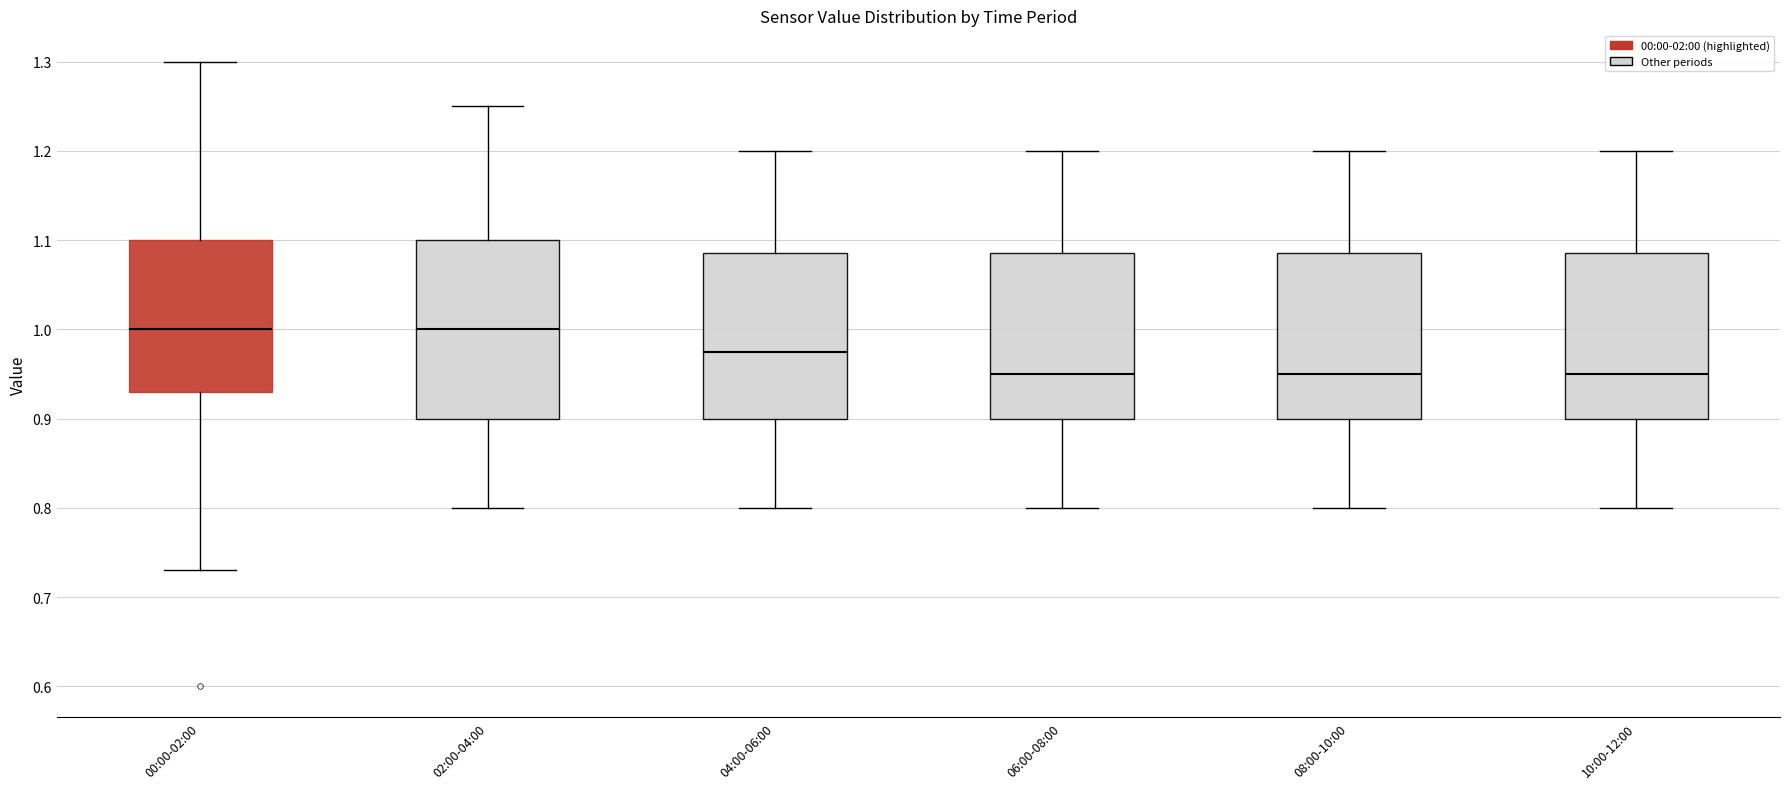

Reading left to right, read every box against the y-axis: the position of its median line, the range the box covers, and the ends of its whiskers. The values are not printed on the chart, so give them approximately, as read against the axis.

00:00-02:00: median 1.00, box 0.93 to 1.10, whiskers 0.73 to 1.30
02:00-04:00: median 1.00, box 0.90 to 1.10, whiskers 0.80 to 1.25
04:00-06:00: median 0.98, box 0.90 to 1.09, whiskers 0.80 to 1.20
06:00-08:00: median 0.95, box 0.90 to 1.09, whiskers 0.80 to 1.20
08:00-10:00: median 0.95, box 0.90 to 1.09, whiskers 0.80 to 1.20
10:00-12:00: median 0.95, box 0.90 to 1.09, whiskers 0.80 to 1.20